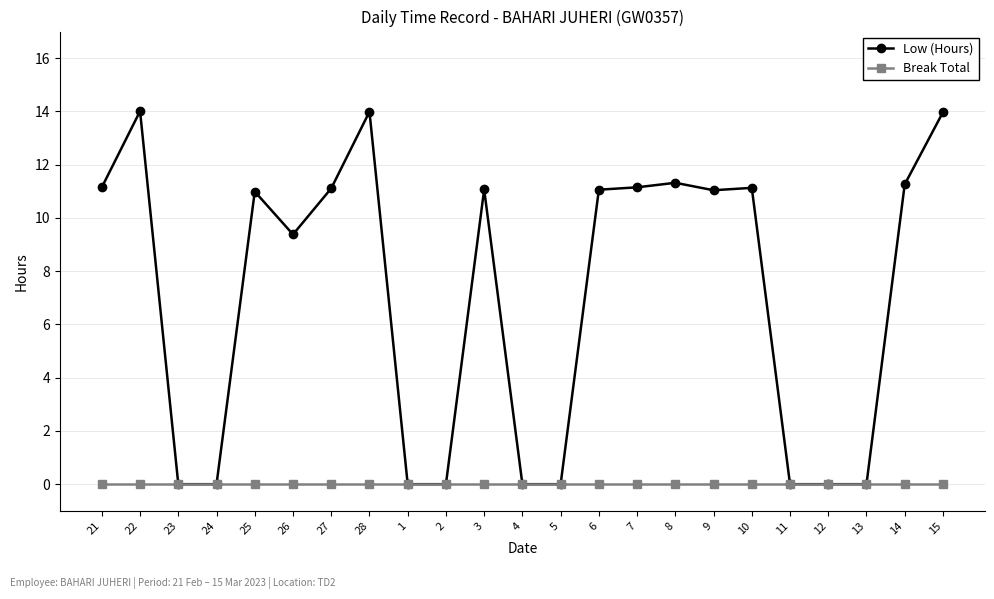

At how many categories does at least one series exceed 12?

3